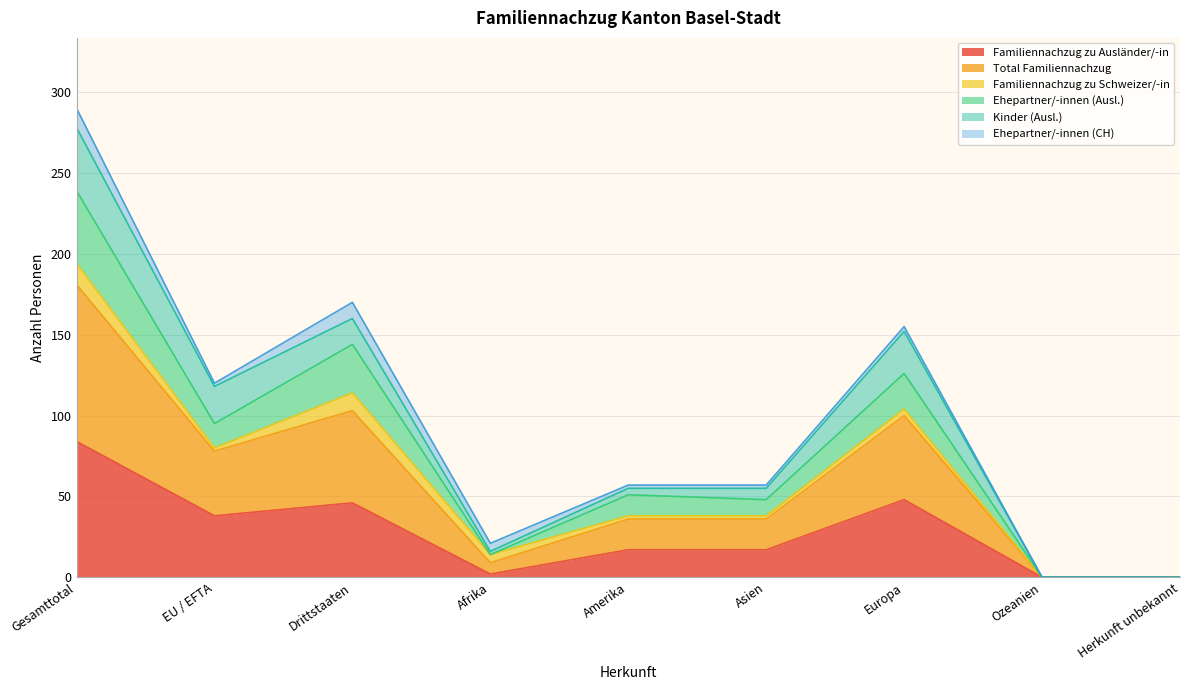

At which label does Familiennachzug zu Ausländer/-in reach its peak?

Gesamttotal